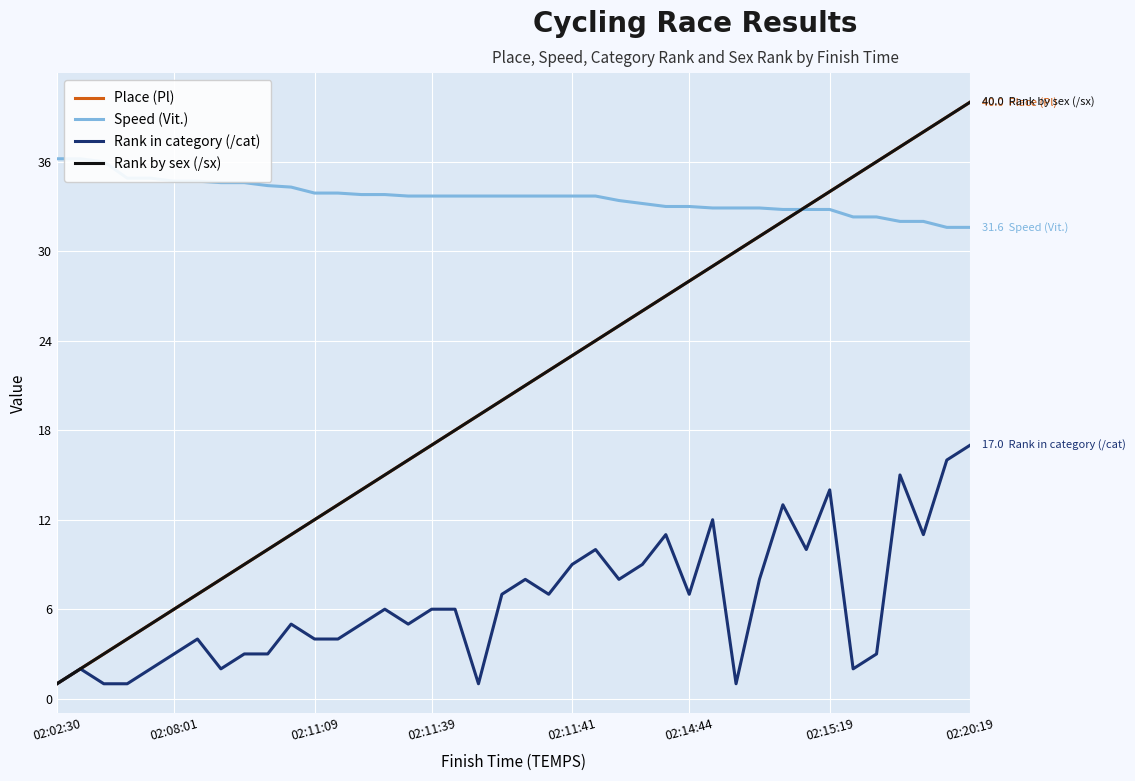

Is the value of Speed (Vit.) at 25 greater than the value of Place (Pl) at 02:15:19?

Yes